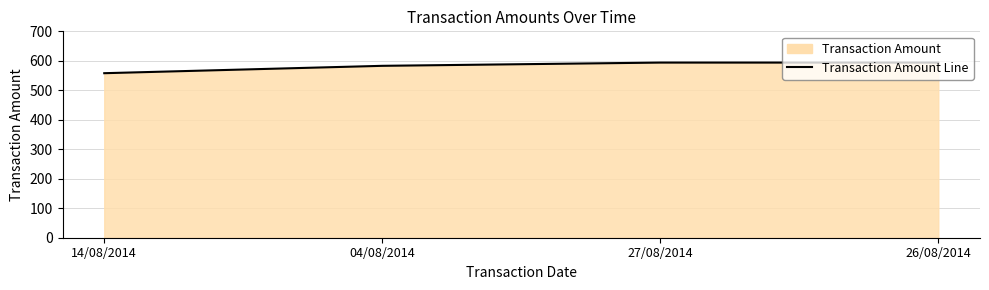

Reading right to left, what are all the values shown in this chart?

594	594	583	558